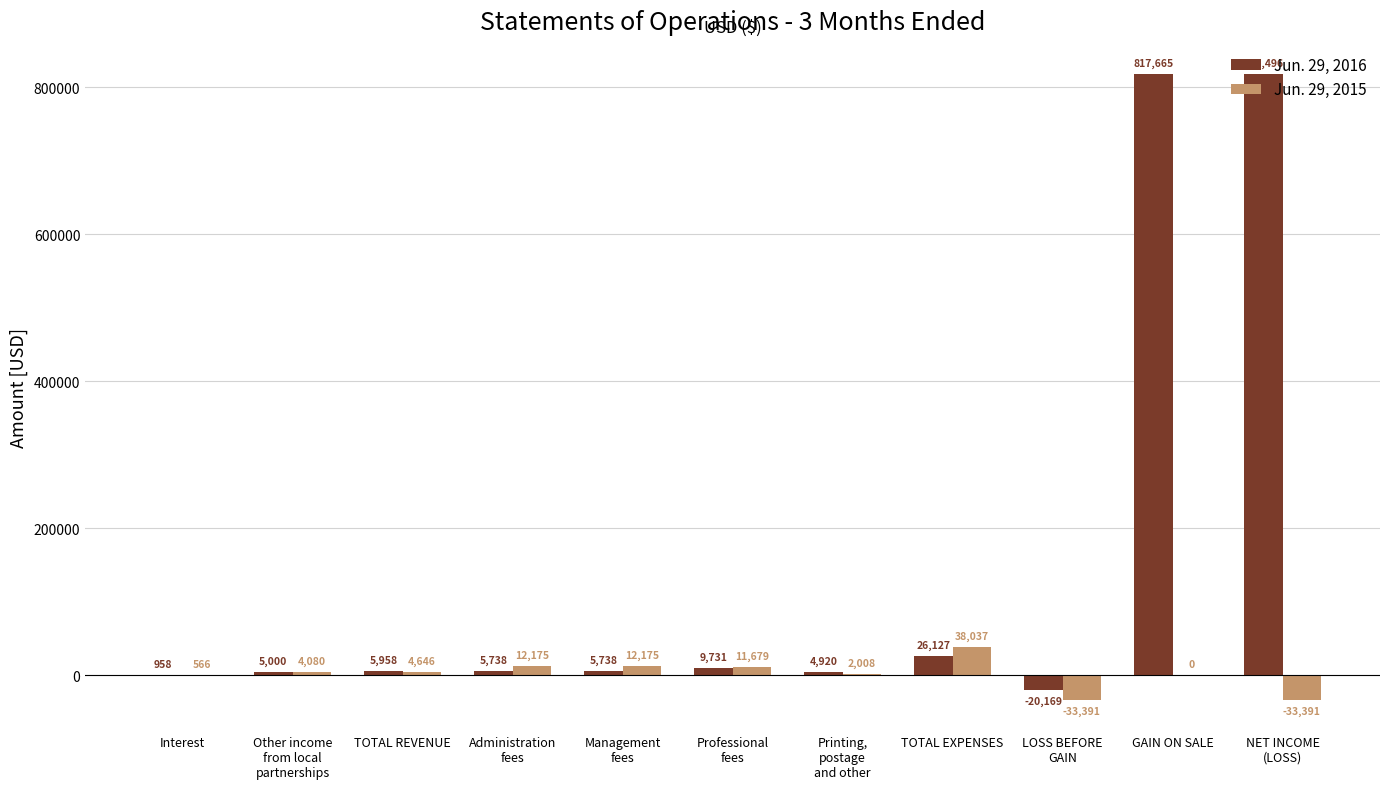

Reading left to right, extract all data points from this chart.

Jun. 29, 2016: Interest=958	Other income
from local
partnerships=5000	TOTAL REVENUE=5958	Administration
fees=5738	Management
fees=5738	Professional
fees=9731	Printing,
postage
and other=4920	TOTAL EXPENSES=26127	LOSS BEFORE
GAIN=-20169	GAIN ON SALE=817665	NET INCOME
(LOSS)=817496
Jun. 29, 2015: Interest=566	Other income
from local
partnerships=4080	TOTAL REVENUE=4646	Administration
fees=12175	Management
fees=12175	Professional
fees=11679	Printing,
postage
and other=2008	TOTAL EXPENSES=38037	LOSS BEFORE
GAIN=-33391	GAIN ON SALE=0	NET INCOME
(LOSS)=-33391